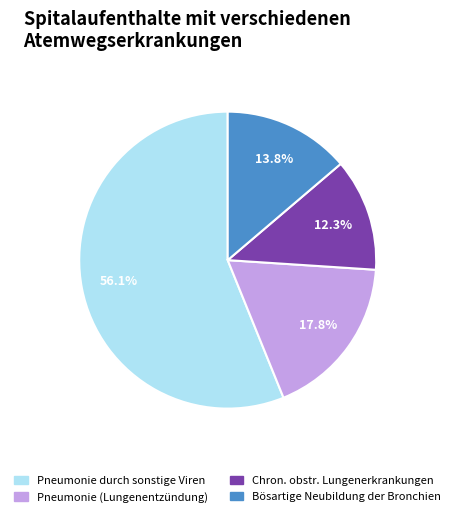

Is there a majority slice in this chart?

Yes